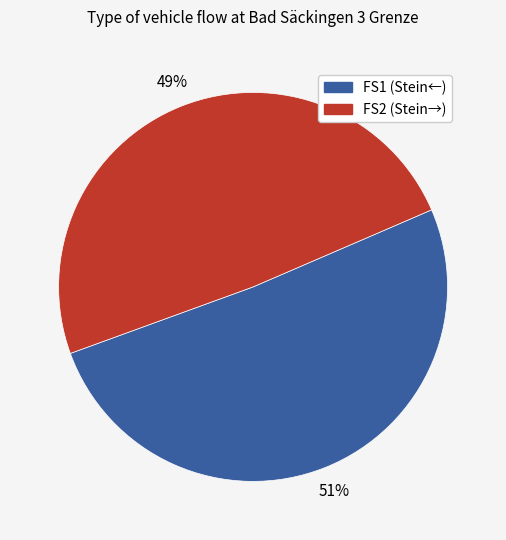

Is there any slice that represents more than half of the pie?

Yes